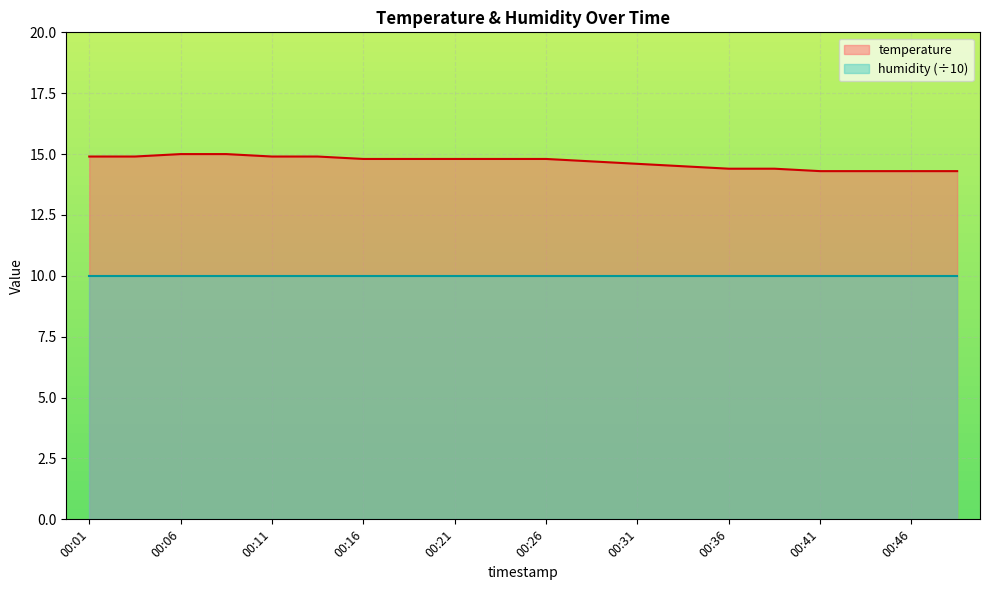

True or false: there are more than 1 points higher than both neighbors.

False